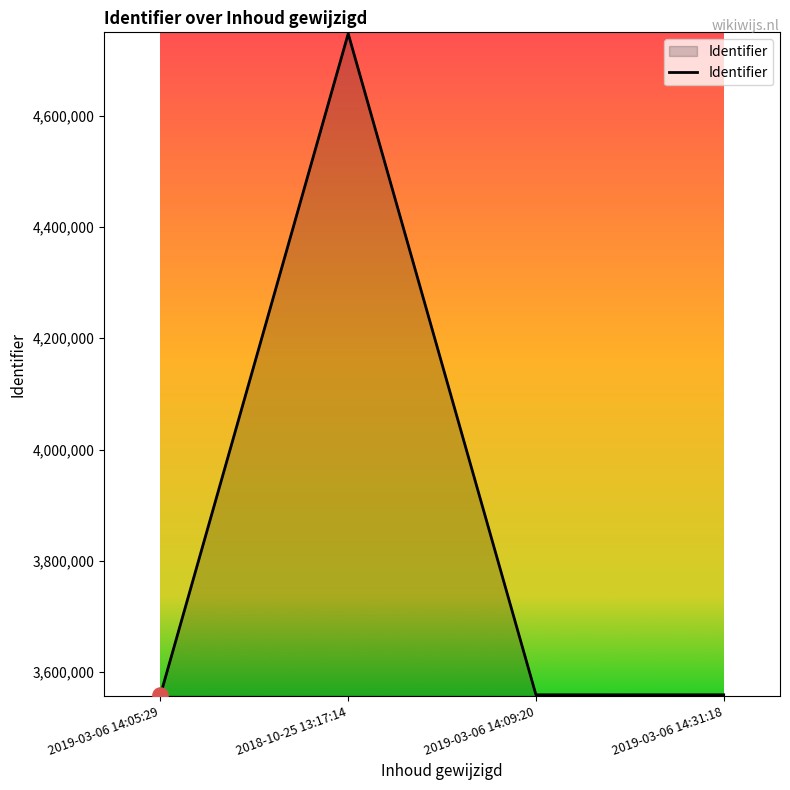

What is the change in value from 2018-10-25 13:17:14 to 2019-03-06 14:09:20?

-1187897